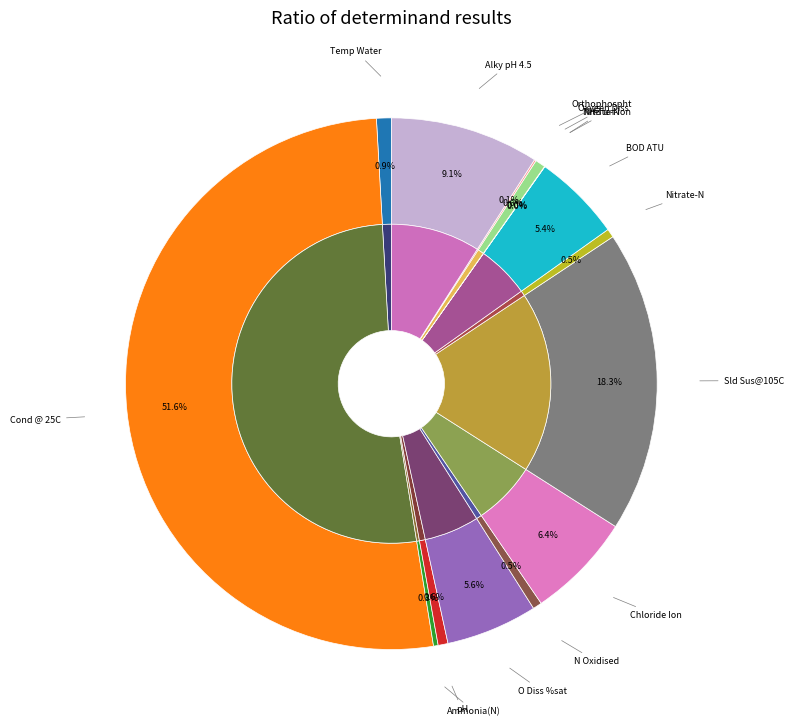

Count the number of slices in the pie.

15